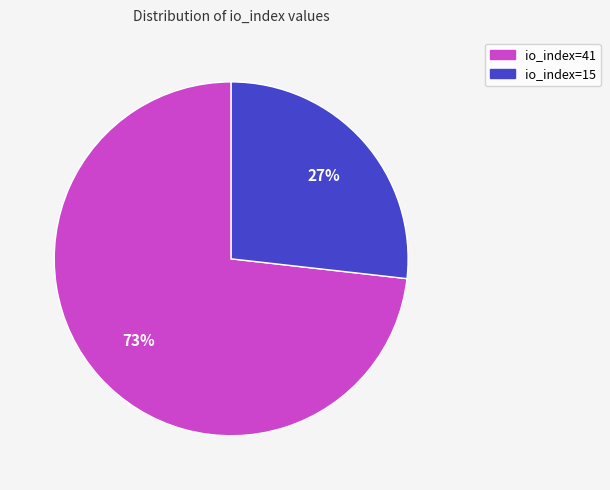

Between io_index=41 and io_index=15, which is larger?

io_index=41